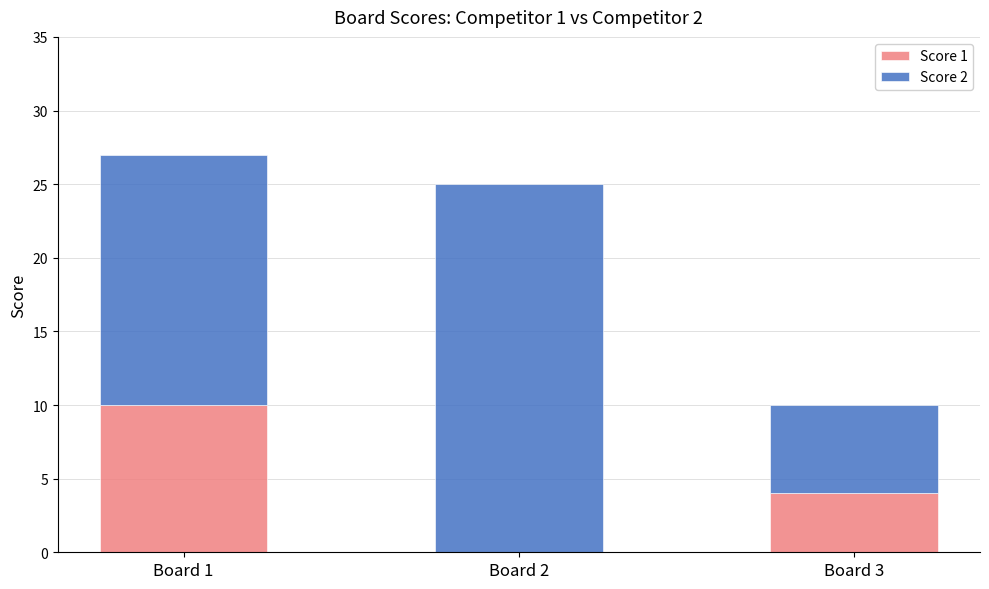

Read the Score 1 value at Board 1.

10